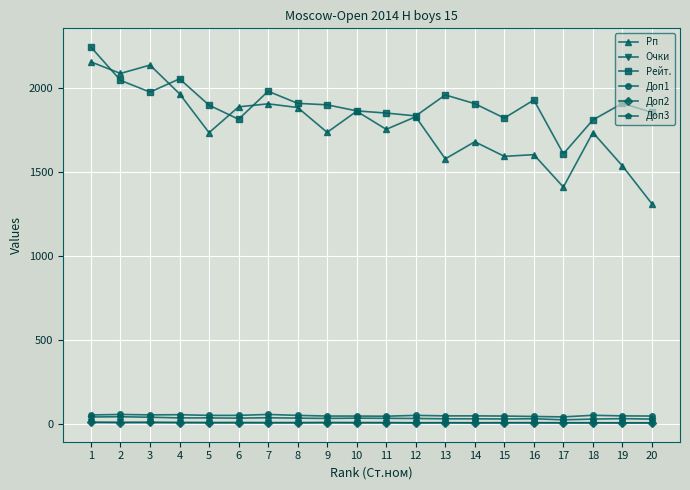

Which series has the widest spread of values?

Рп